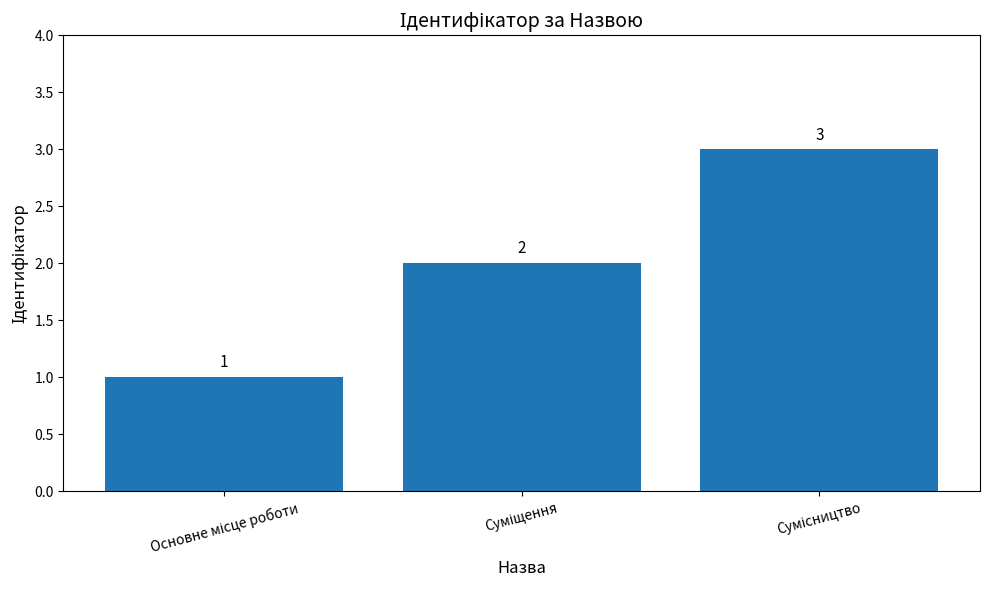

Count the number of data series in this chart.

1